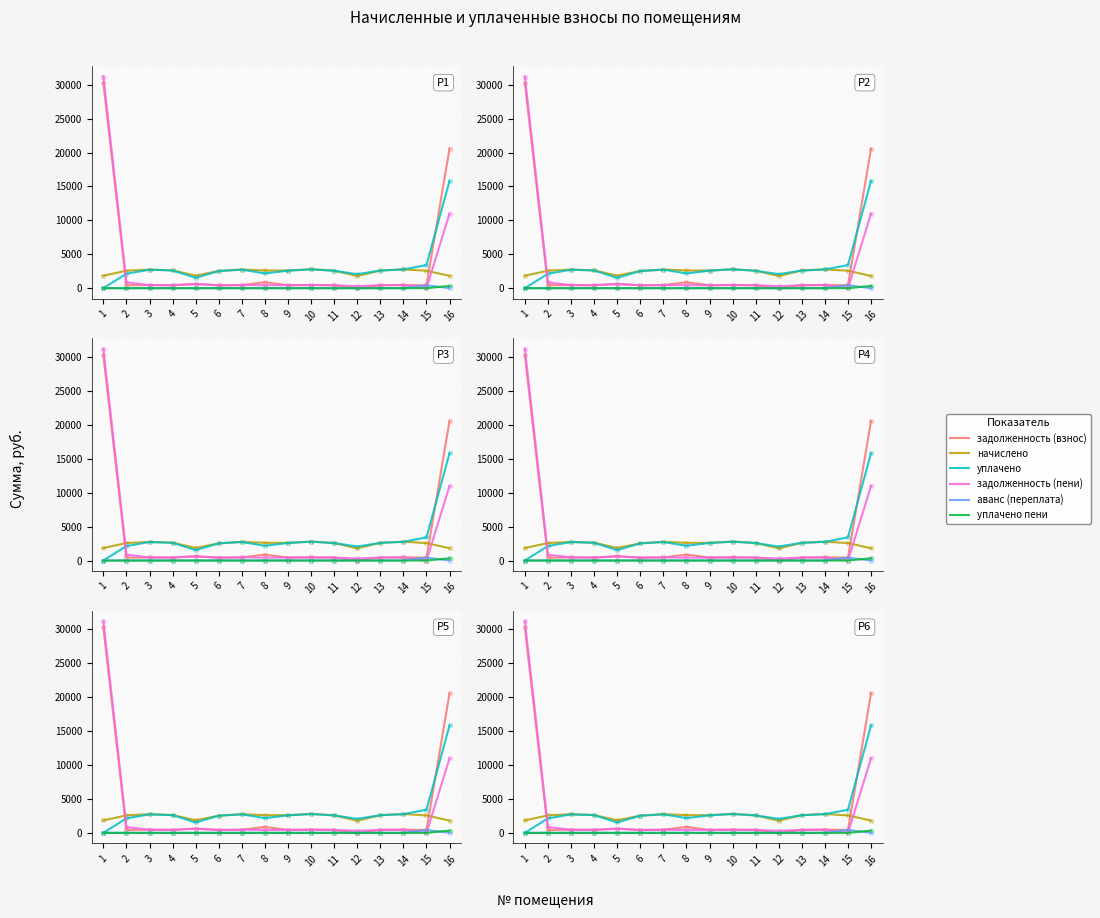

Which series has the largest total across all categories?

задолженность (взнос)